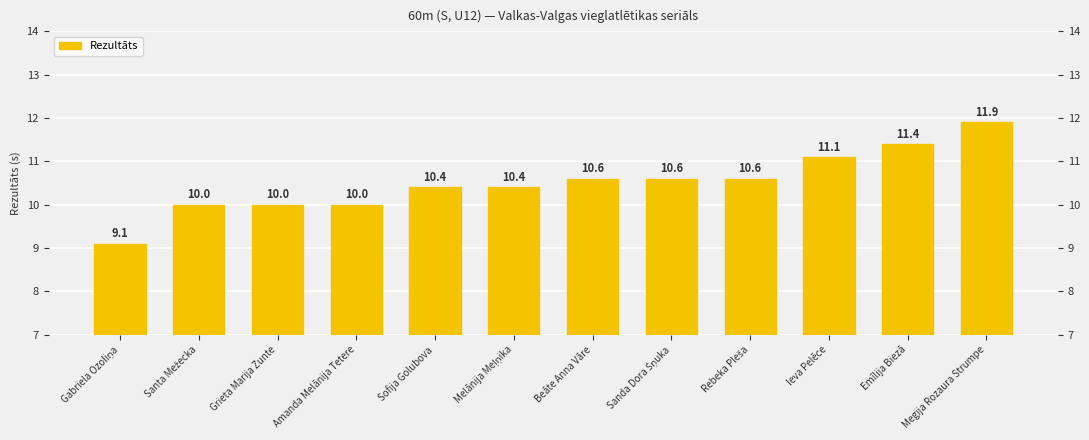

Which label corresponds to the largest value in the chart?

Megija Rozaura Strumpe